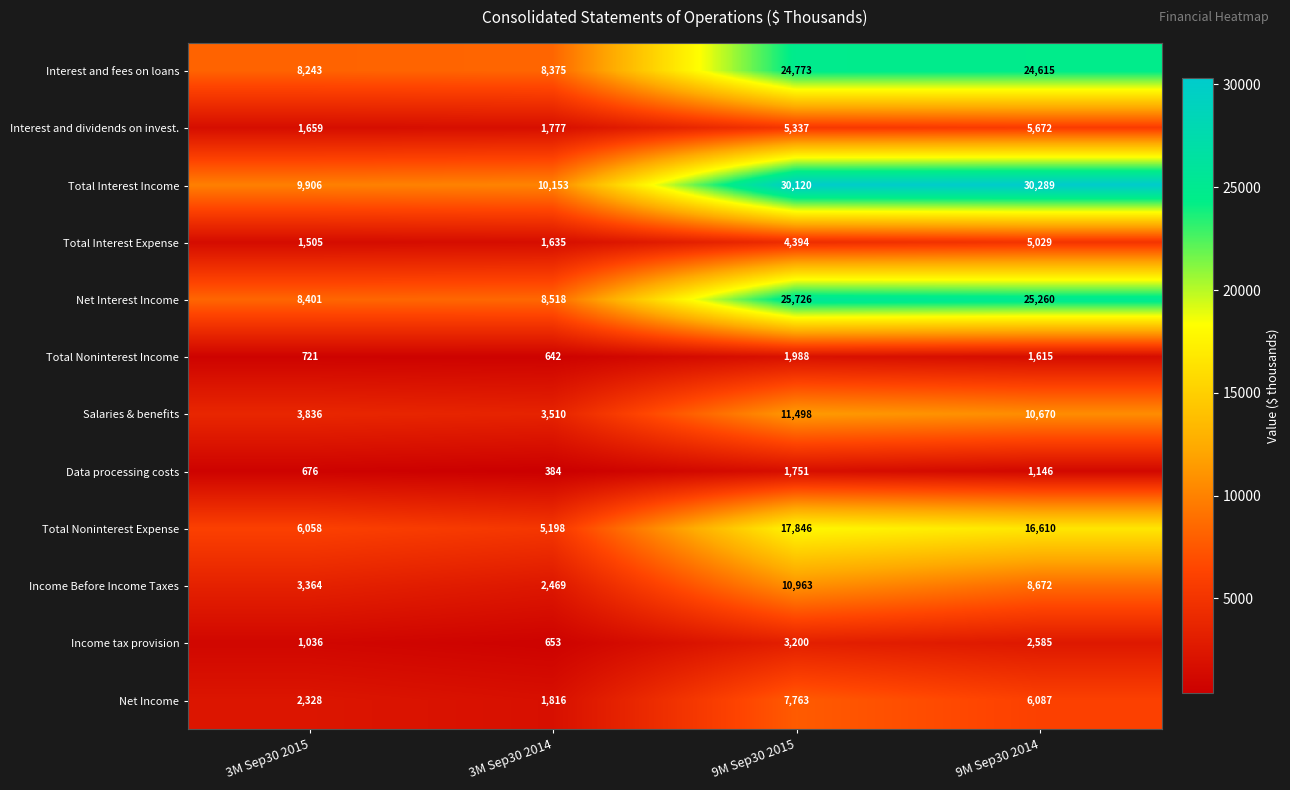

What is the sum of the Total Noninterest Expense values at 3M Sep30 2015 and 3M Sep30 2014?

11256